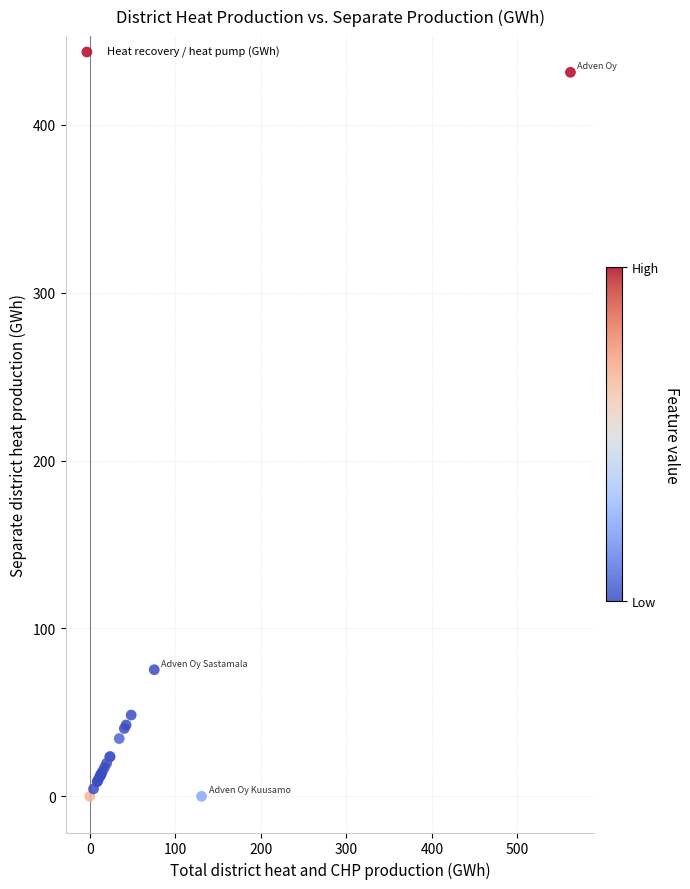

What Y value in the scatter plot is closest to 215?

75.4